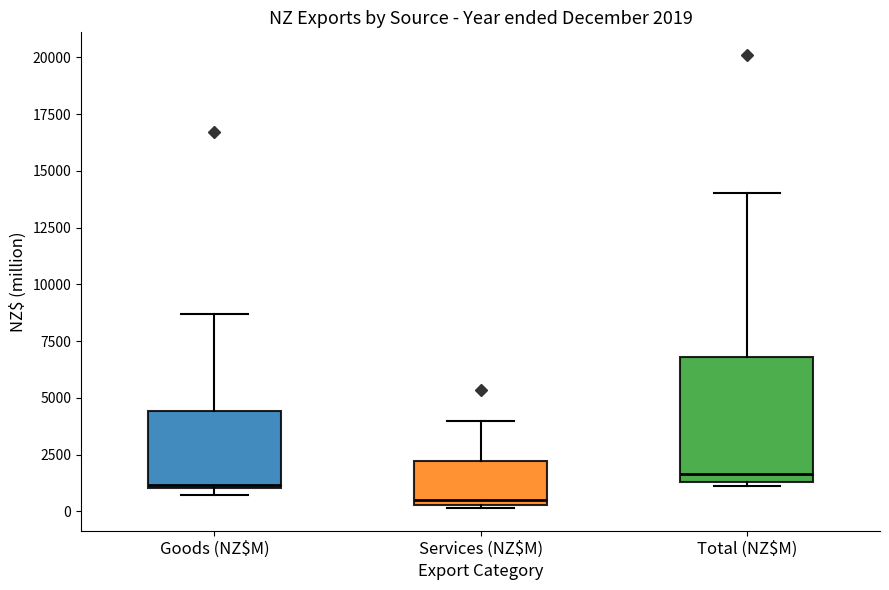

Which box has the lowest median line?

Services (NZ$M)